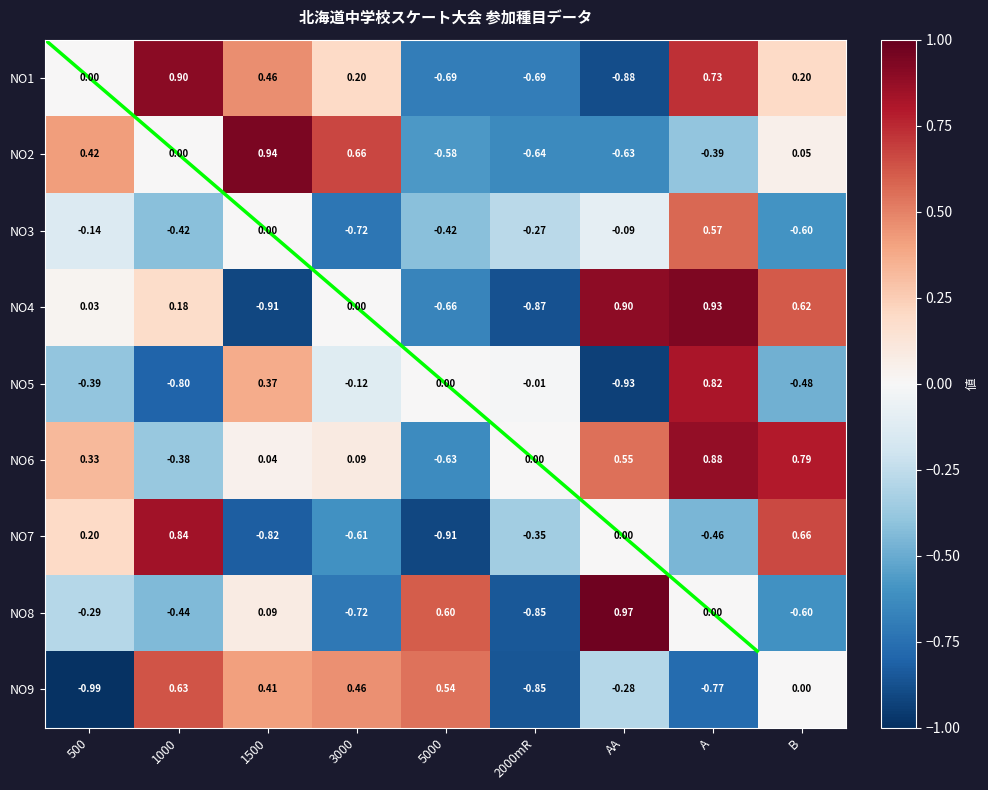

What is the difference between the maximum and minimum values in the NO4 series?

1.8